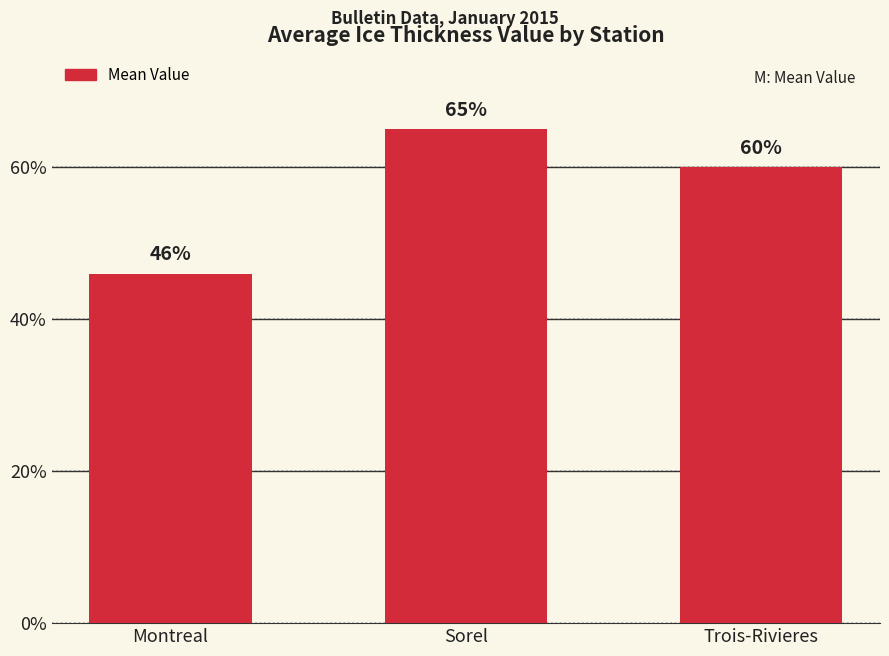

Does the chart contain any negative values?

No